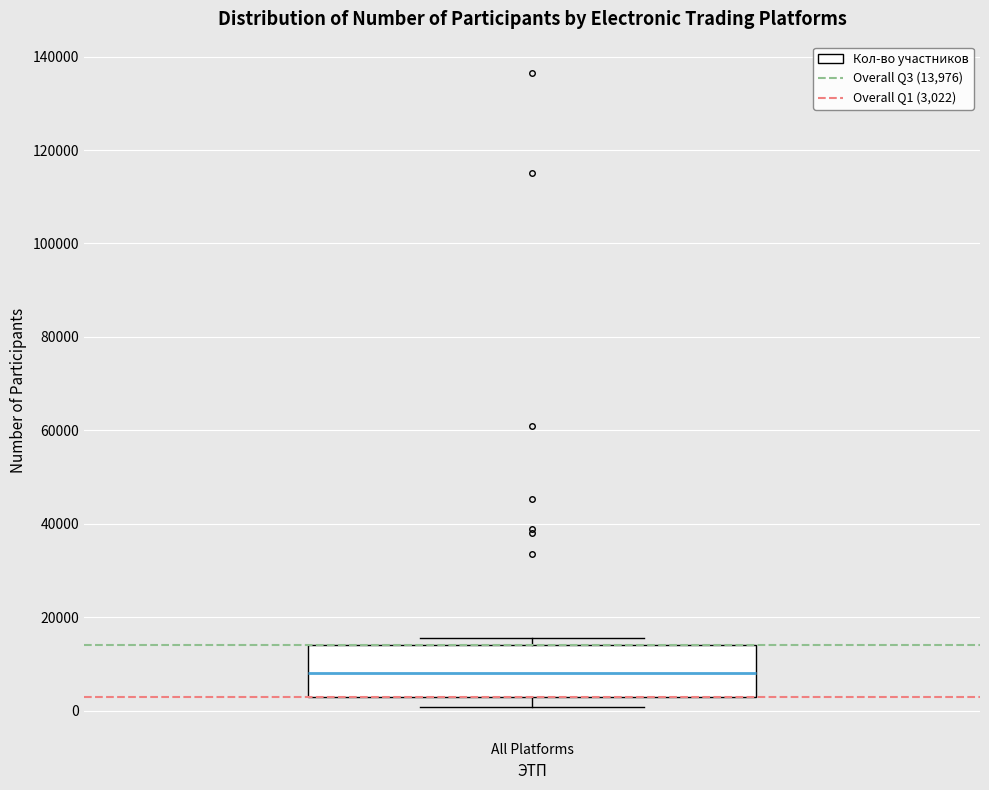

Transcribe this box plot: give where the median line is, the range the box spans, and where the two whiskers end, as read against the y-axis. The values are not printed on the chart, so give them approximately, as read against the axis.

median 8000, box 4000 to 14000, whiskers 0 to 16000